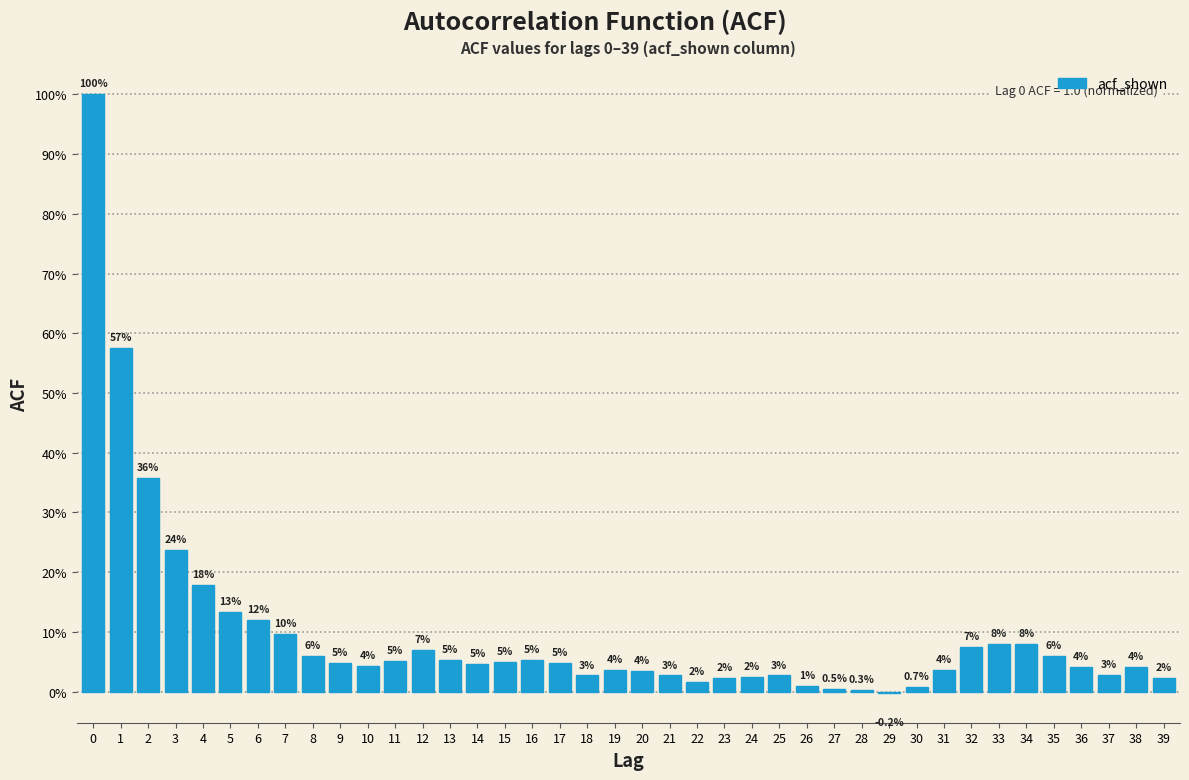

Are the bars horizontal?

No